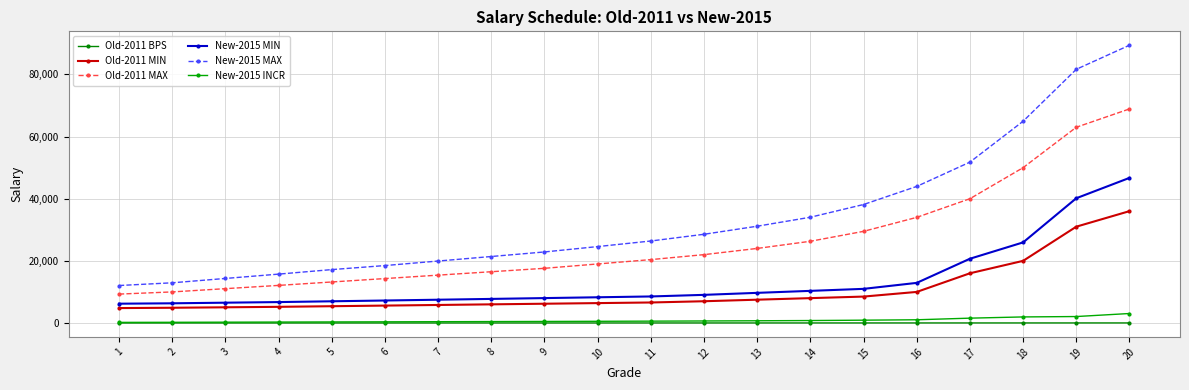

True or false: Old-2011 MIN has a value of 11072 at 19.

False